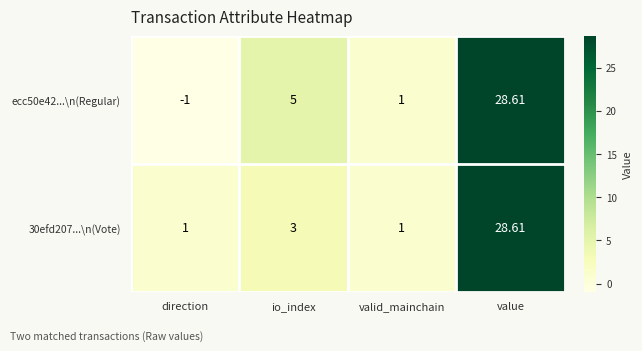

List the labels in order of ecc50e42...\n(Regular) value, smallest first.

direction, valid_mainchain, io_index, value